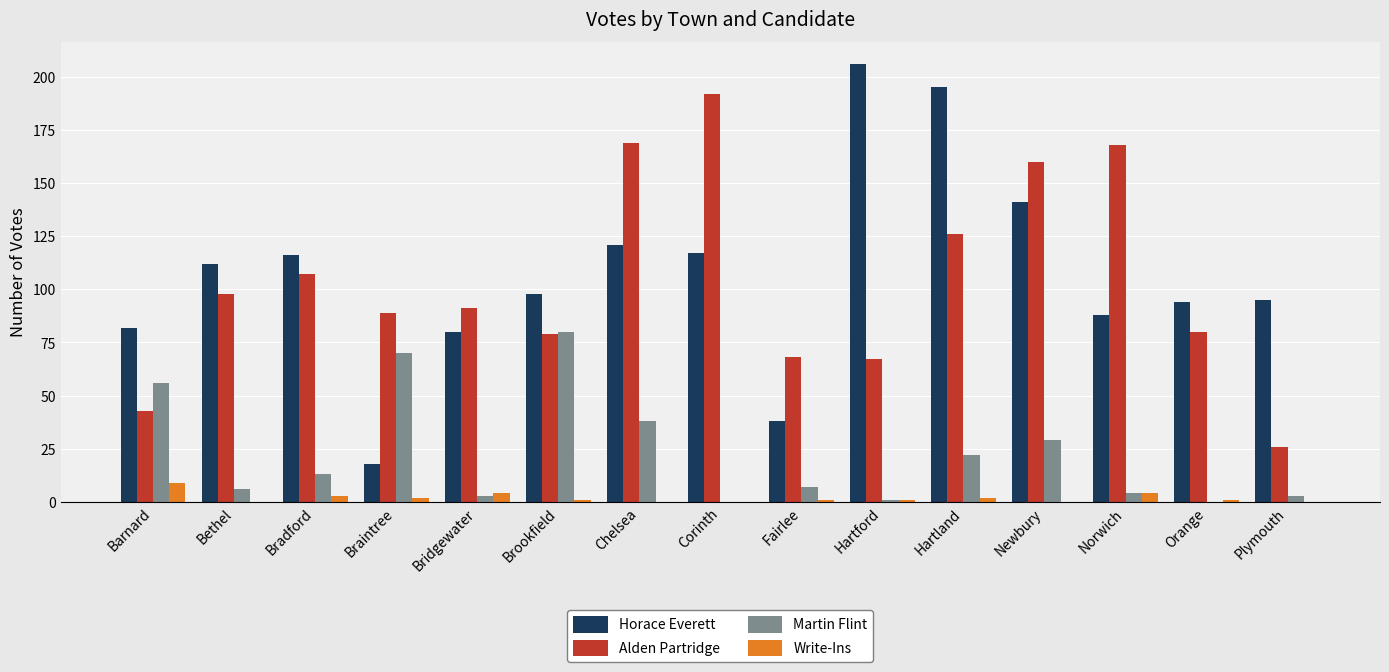

What is the spread (max minus min) of values at Brookfield?

97